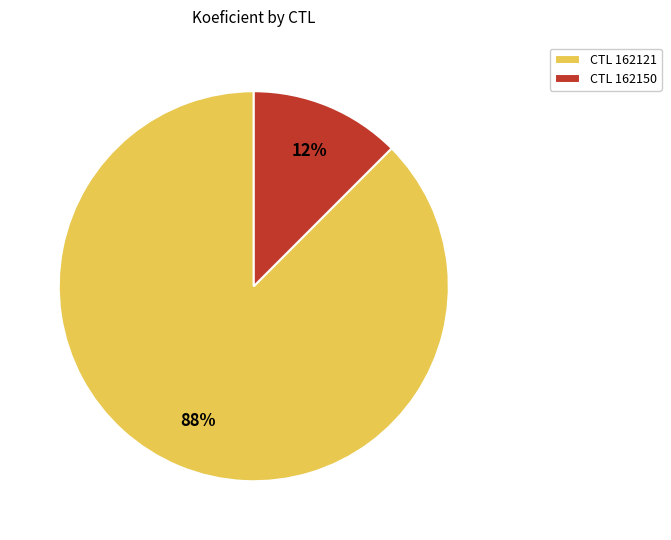

Which category has the biggest portion of the pie?

CTL 162121